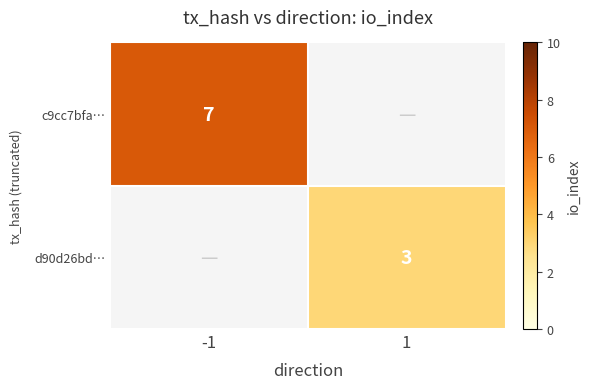

The value of d90d26bd… at 1 is 3. True or false?

True